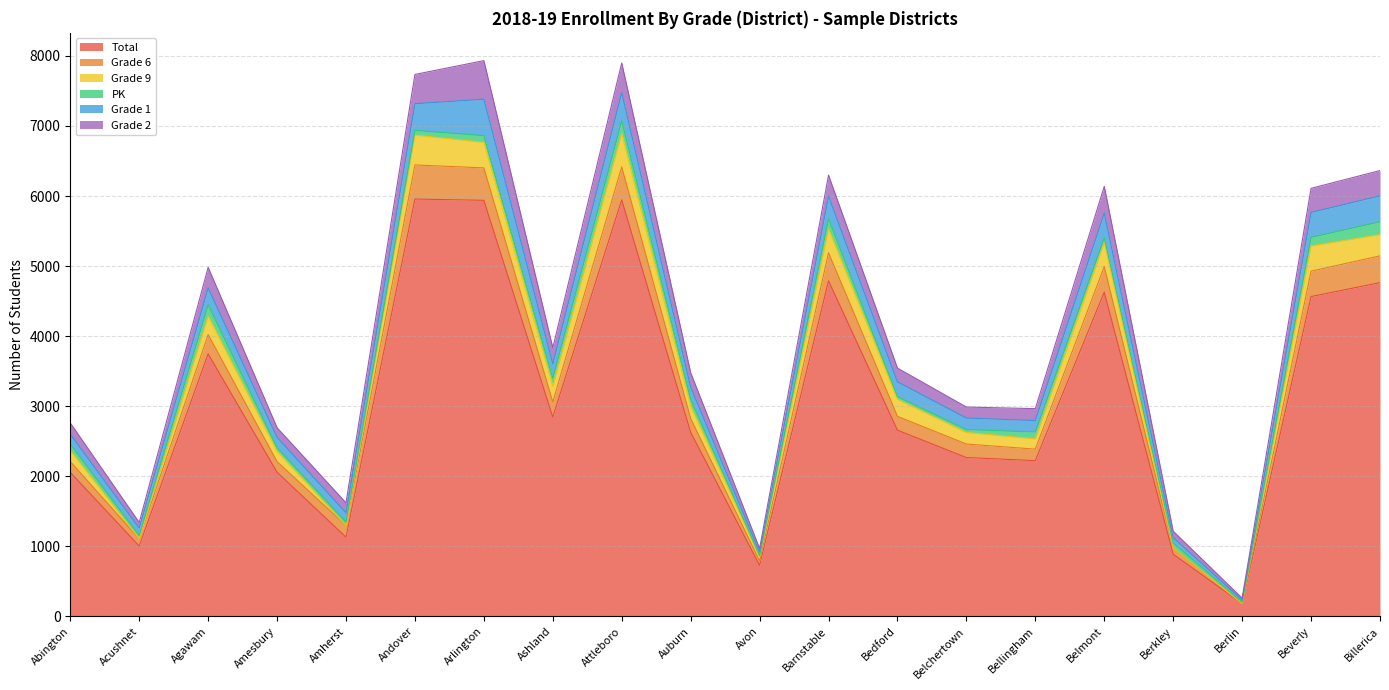

How many values in the PK series are below 90?

10